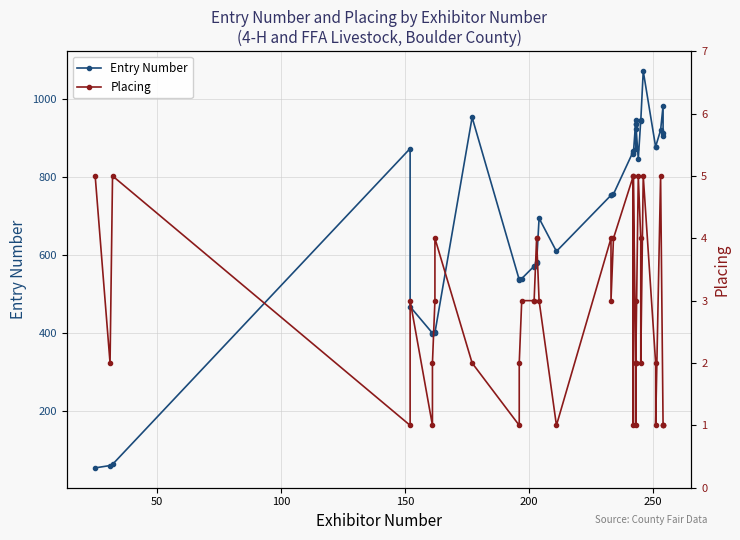

In Entry Number, how many points are higher than both neighbors (excluding endpoints)?

12